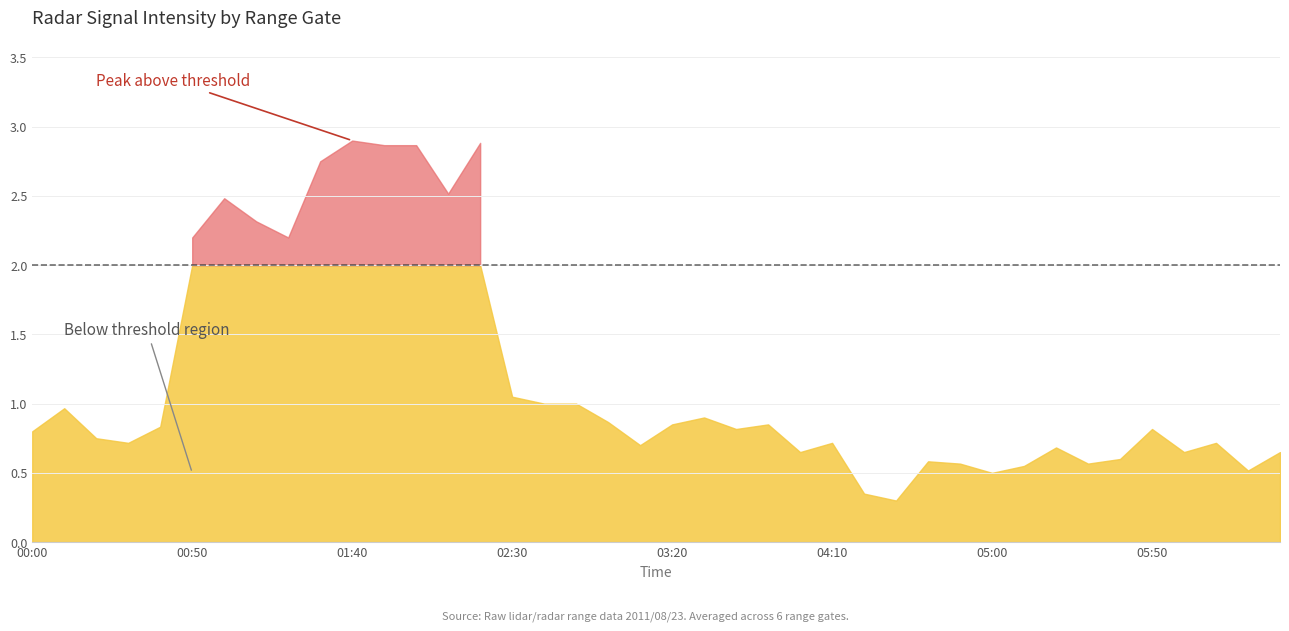

How many data points does each series have?

40